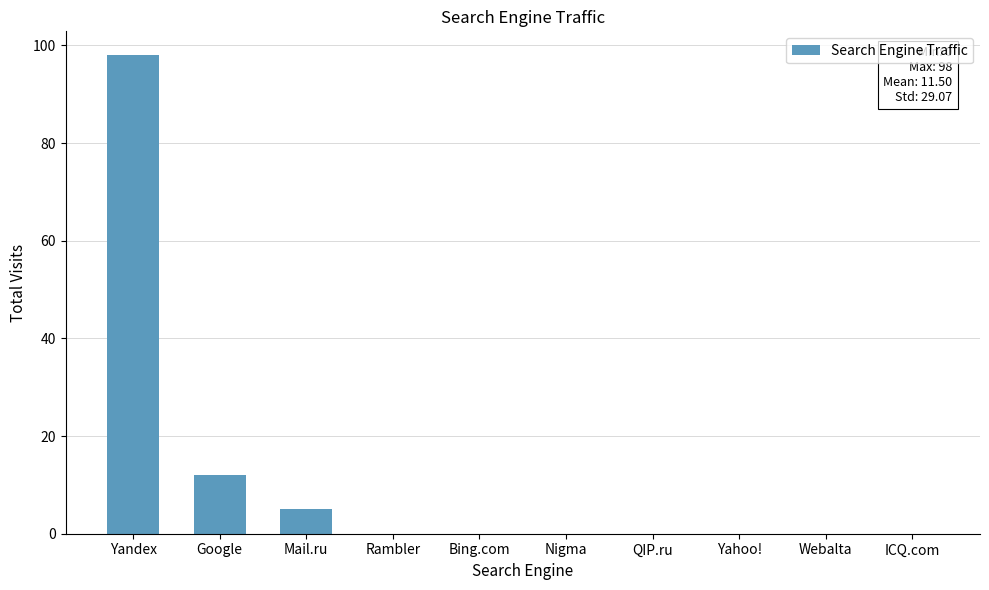

Which has a higher value, Mail.ru or Yahoo!?

Mail.ru